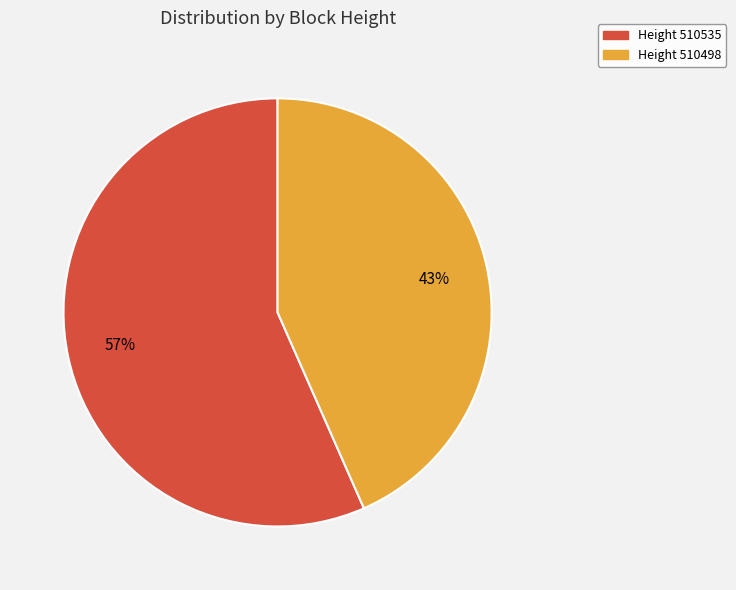

To the nearest percent, what is the average slice percentage?

50%